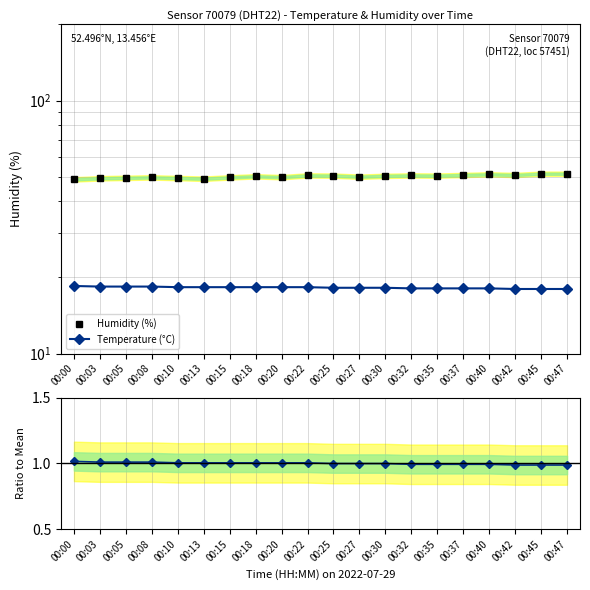

Which has a higher value, 00:18 or 00:15?

00:18